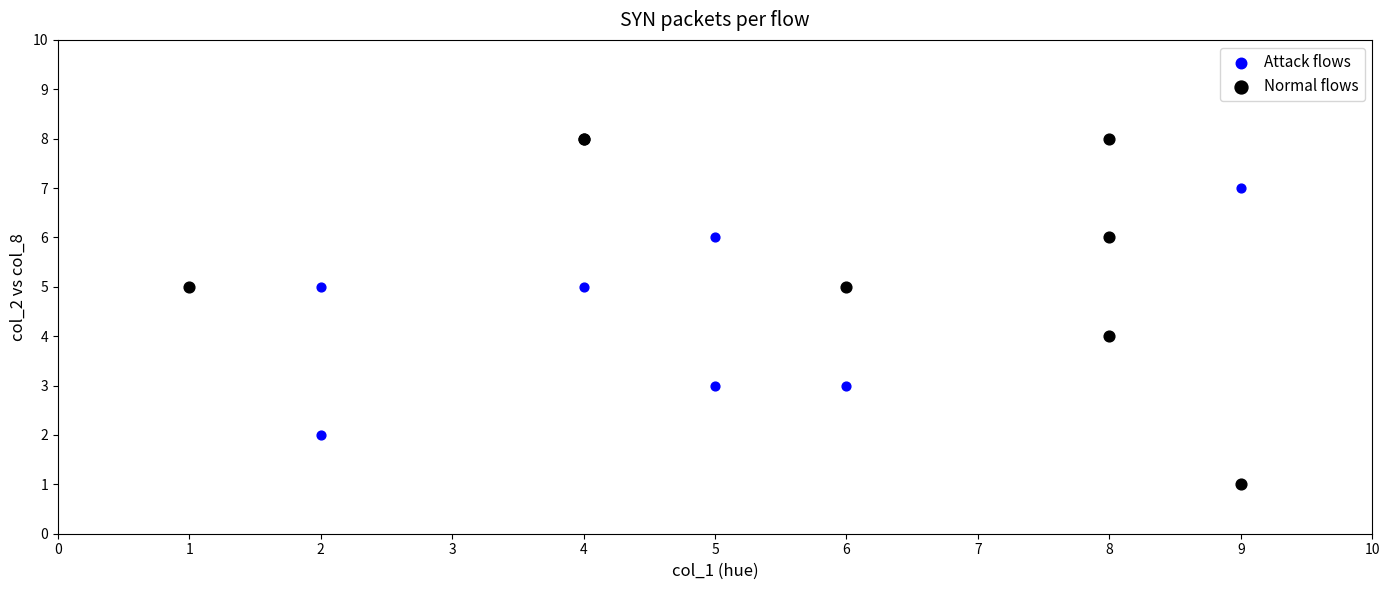

Which series has the widest spread of Y values?

Normal flows